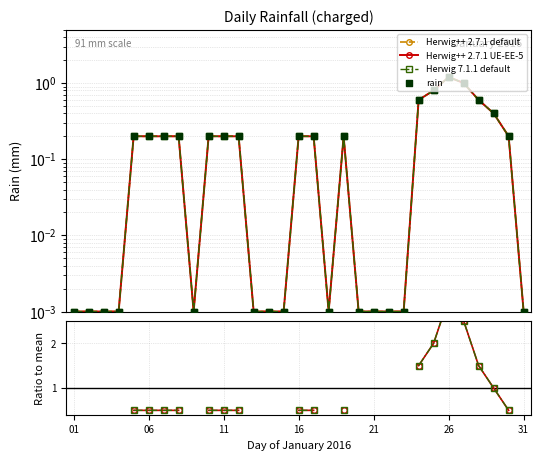

Which series contains the lowest Y value?

Herwig++ 2.7.1 default